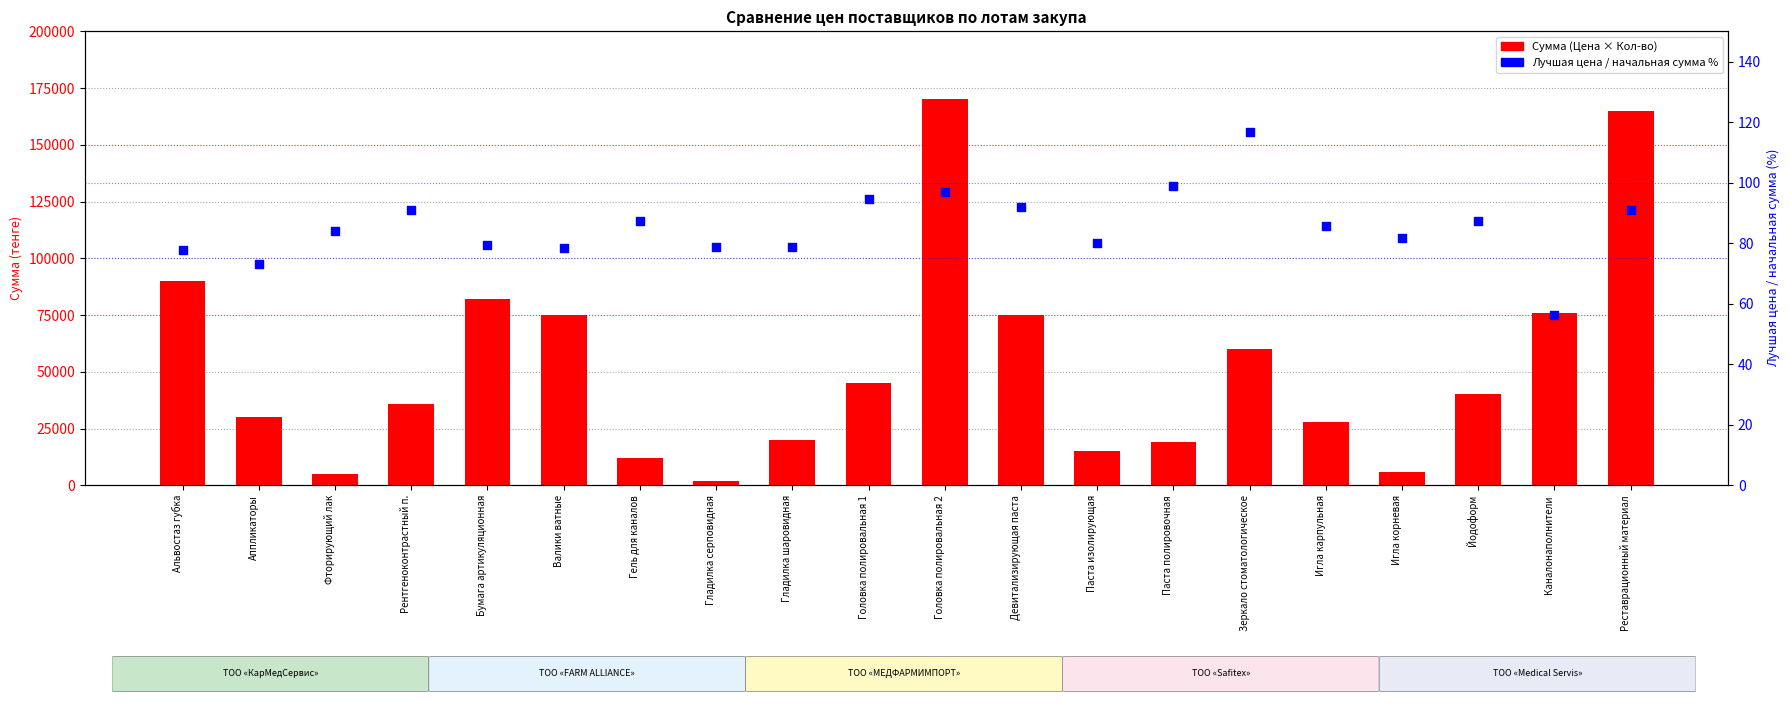

What is the total value across all series at Головка полировальная 1?

45094.7